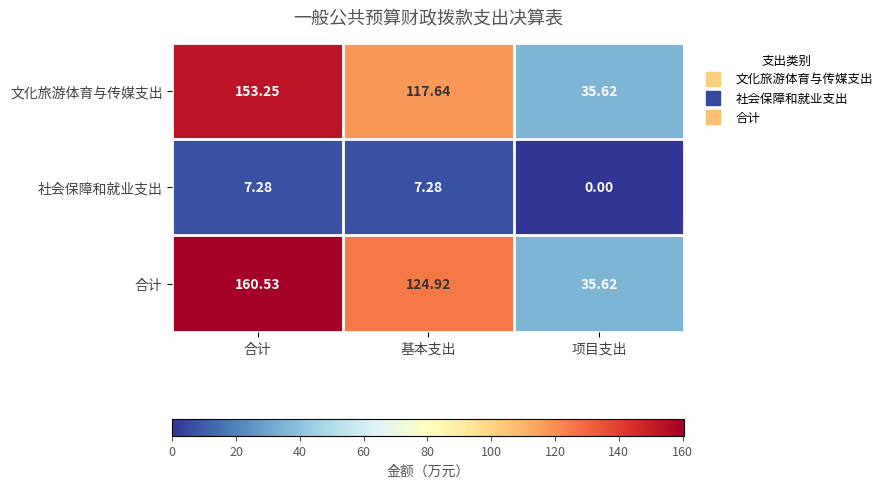

Rank the series by their maximum value, from lowest to highest.

社会保障和就业支出, 文化旅游体育与传媒支出, 合计